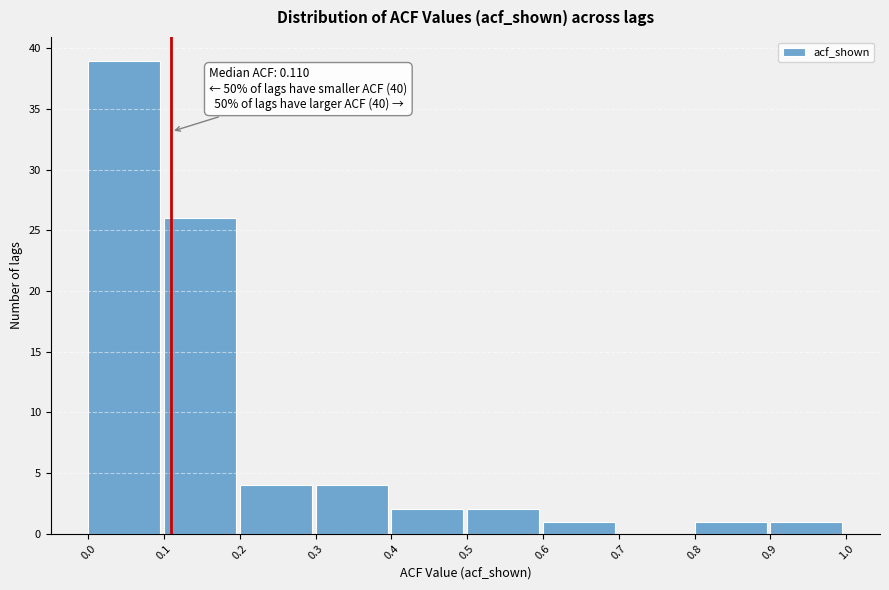

Over which range of the x-axis is the bar tallest?

0.0 to 0.1